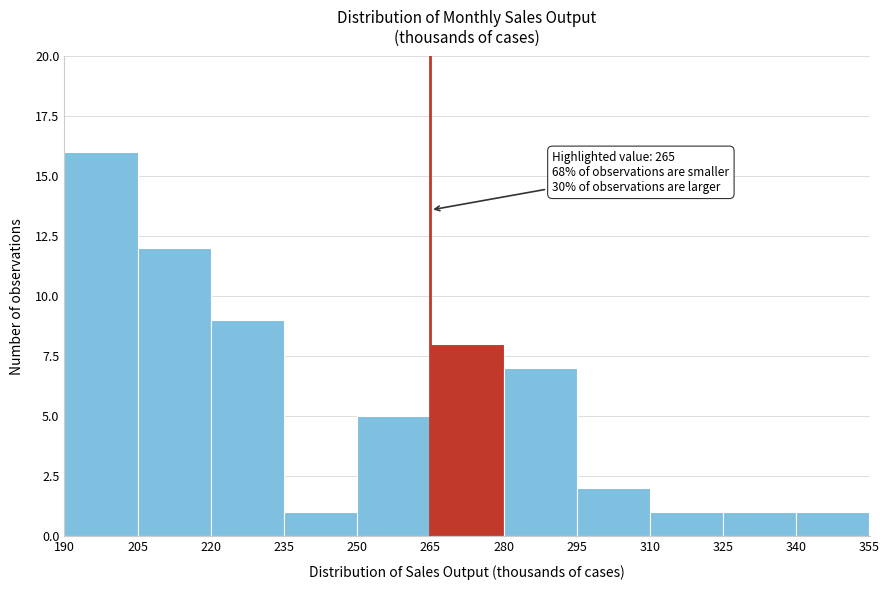

Which range on the x-axis has the tallest bar?

190 to 205